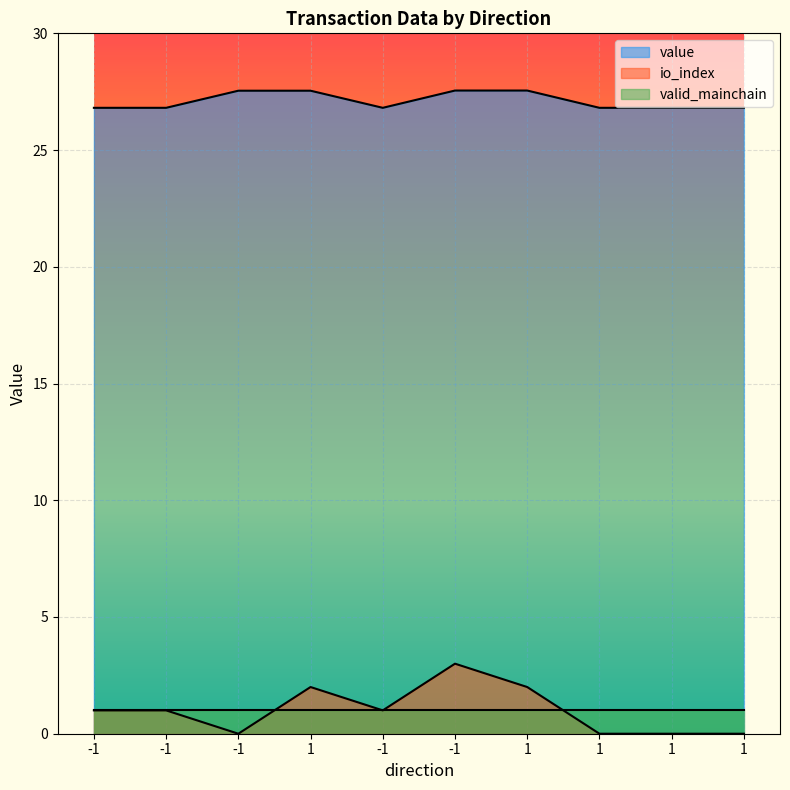

Does the chart display data point markers on the line(s)?

No